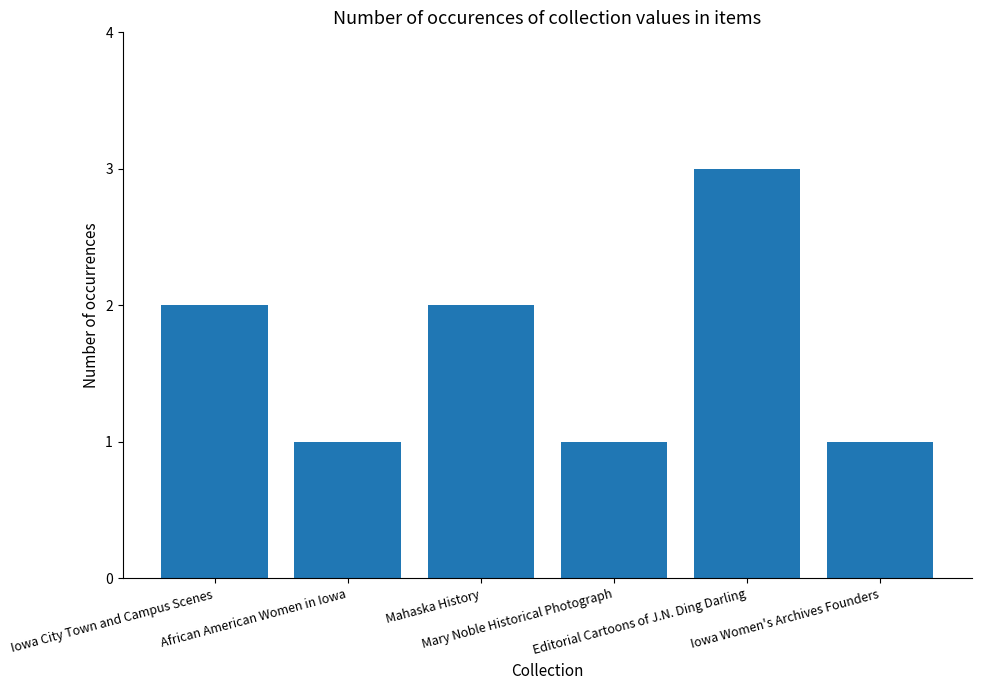

What is the label of the 3rd bar from the left?

Mahaska History